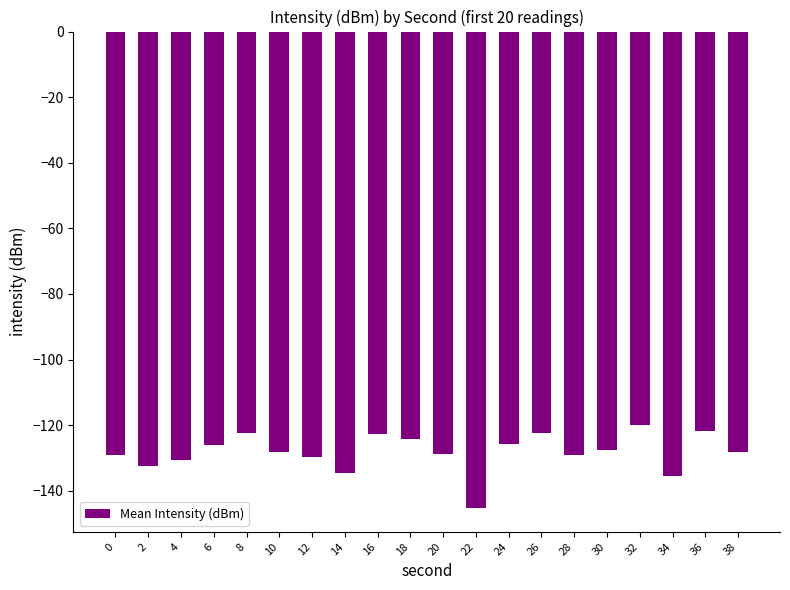

What is the difference between the values at 24 and 26?

3.2